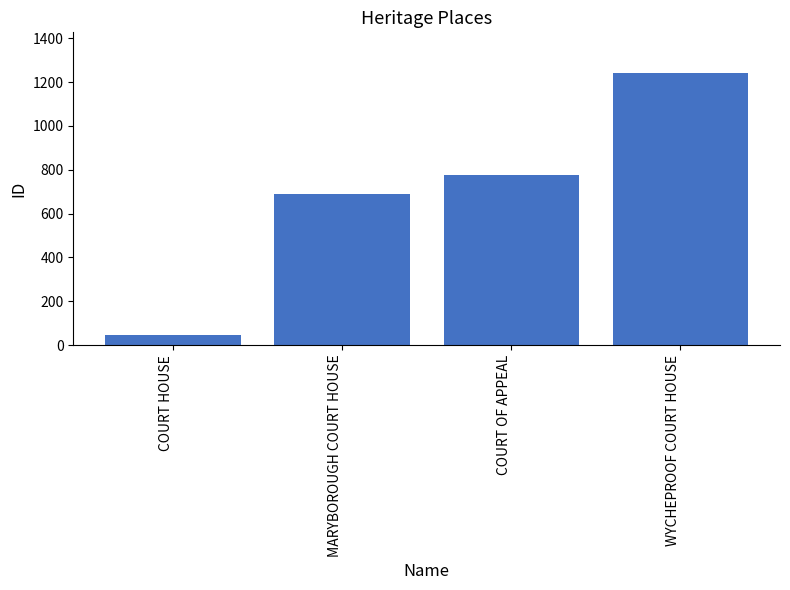

Is it true that the value at MARYBOROUGH COURT HOUSE is 690?

True